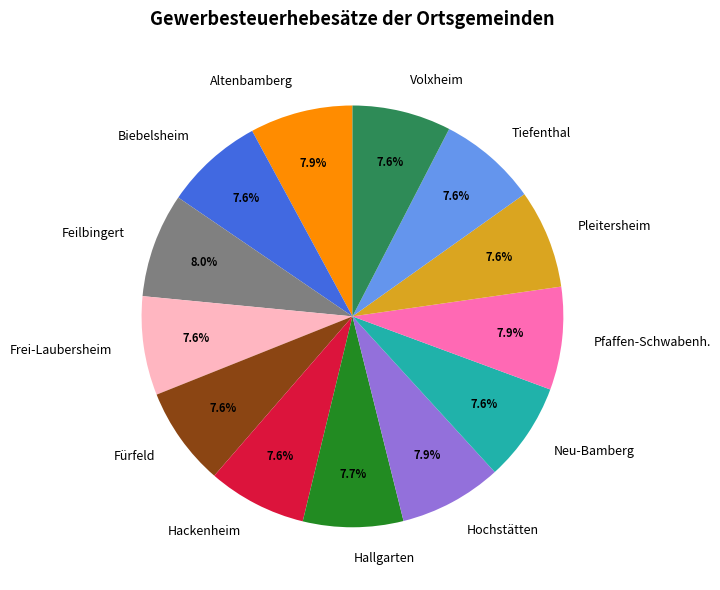

How many slices are in this pie chart?

13